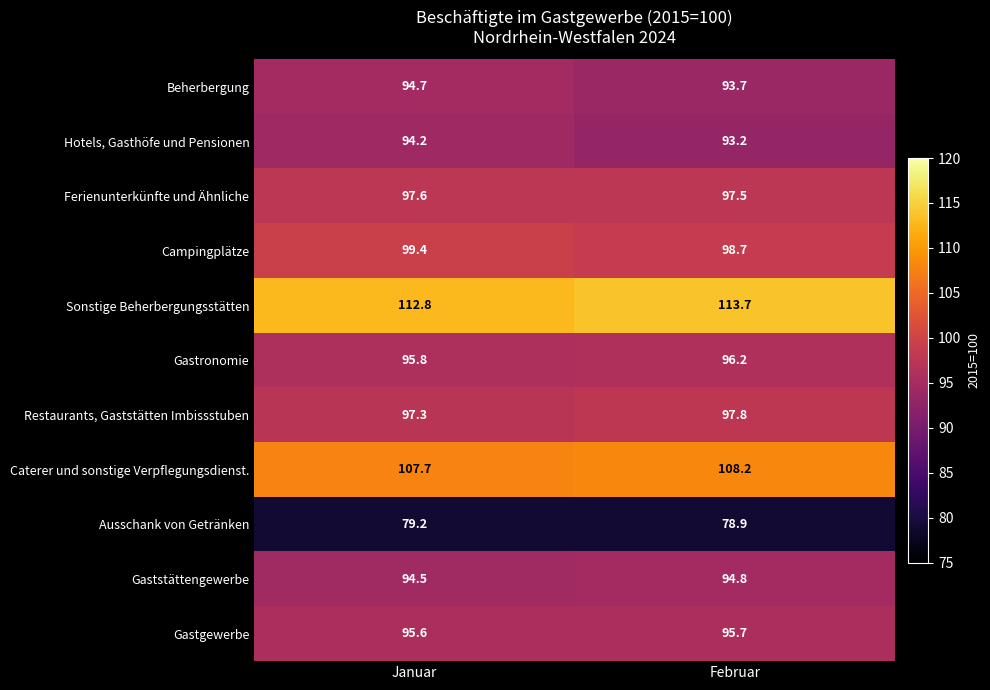

At which category does the chart reach its minimum across all series?

Februar